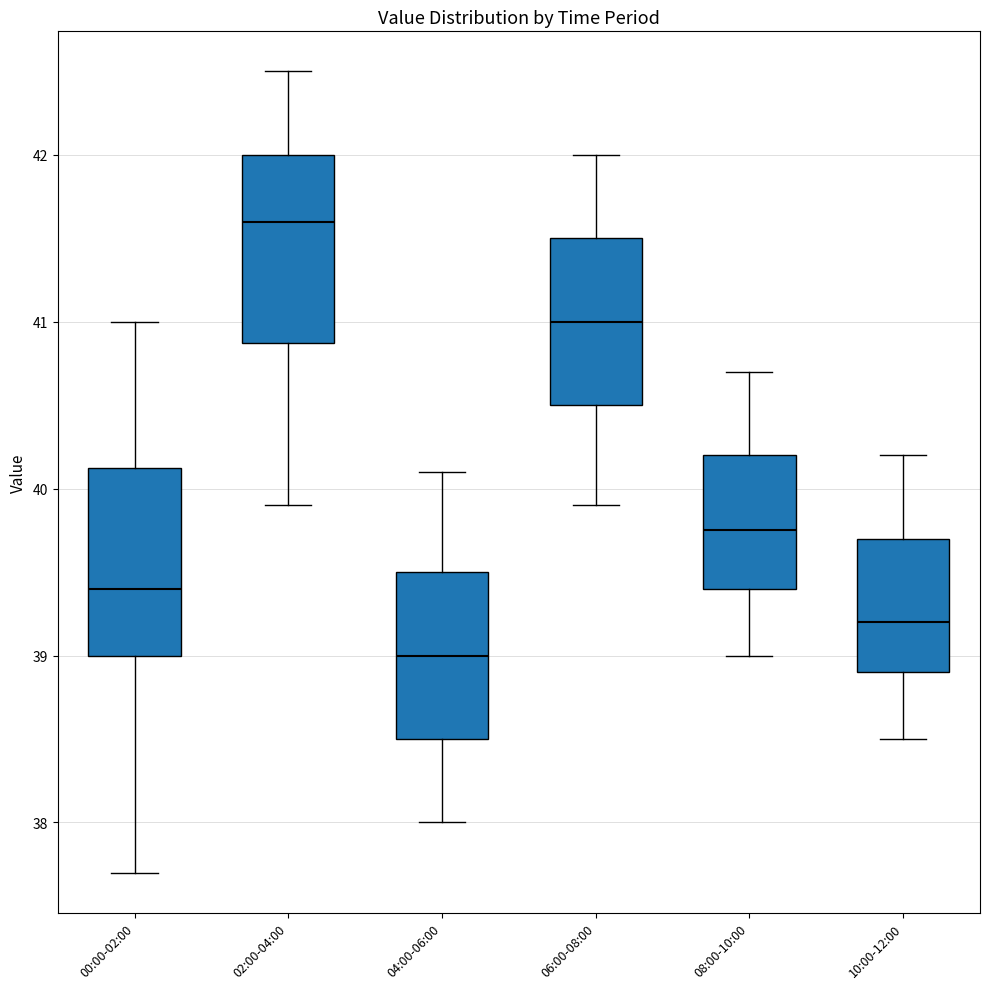

Where does the lower whisker of the box for 08:00-10:00 end on the y-axis? The values are not printed on the chart, so give them approximately, as read against the axis.

39.0